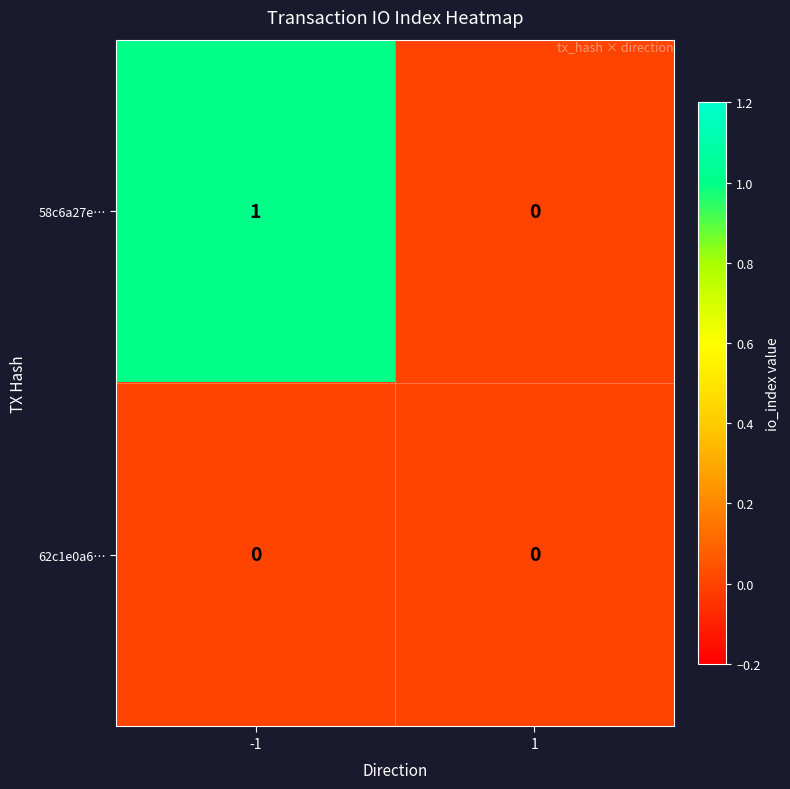

Which series has the largest total across all categories?

58c6a27e…